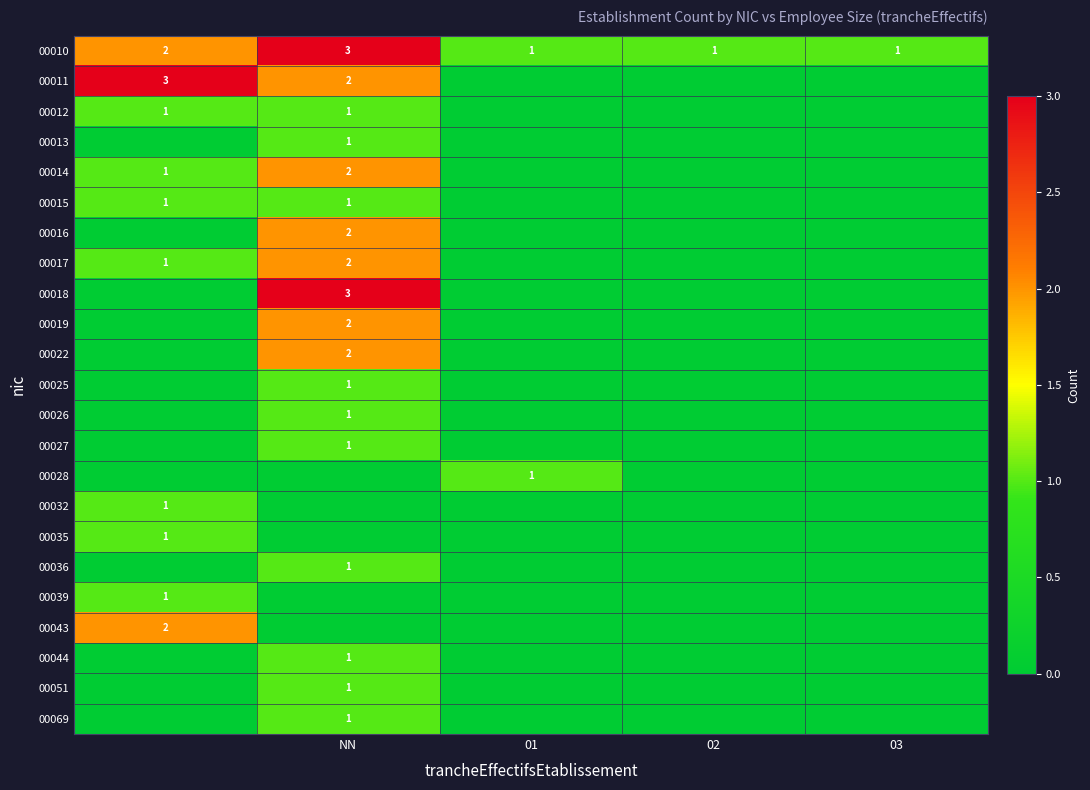

How many 00010 values are between 1 and 2?

4